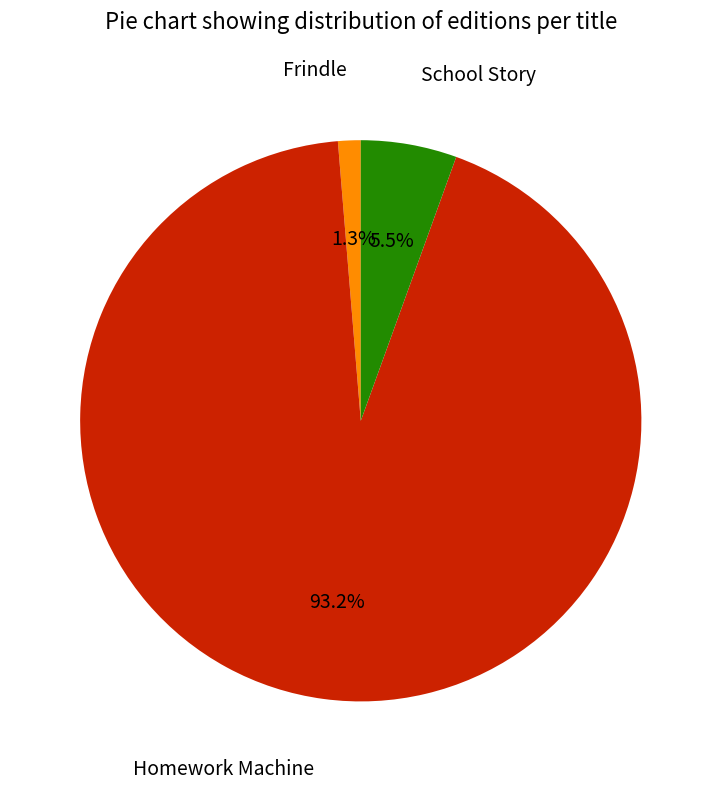

Which slice is the largest?

Homework Machine